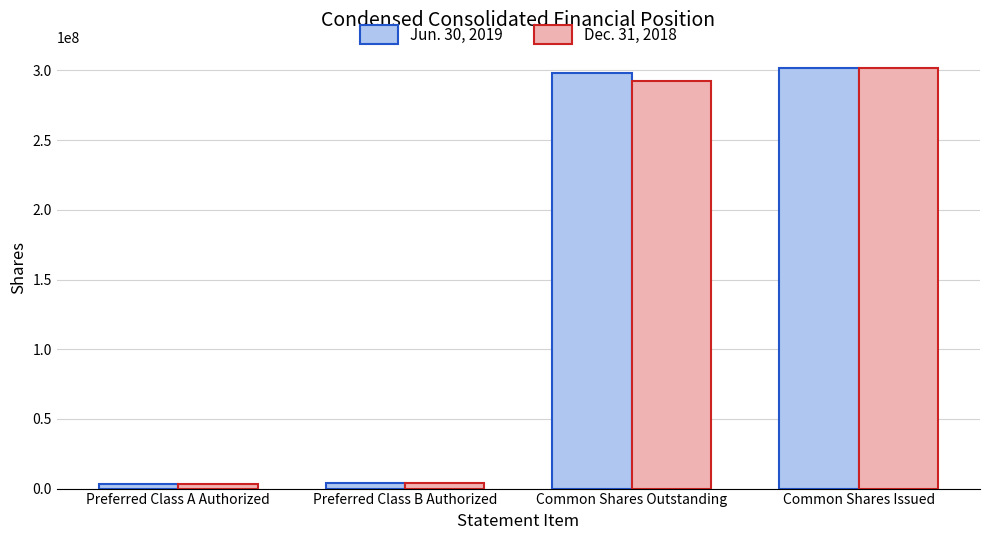

What is the average value of the Dec. 31, 2018 series?

150374591